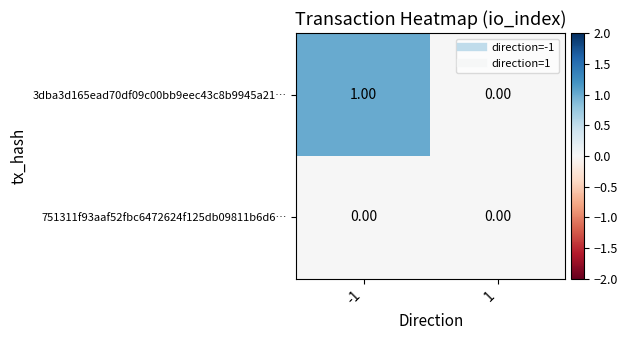

Which series has the largest range (max minus min)?

3dba3d165ead70df09c00bb9eec43c8b9945a21…